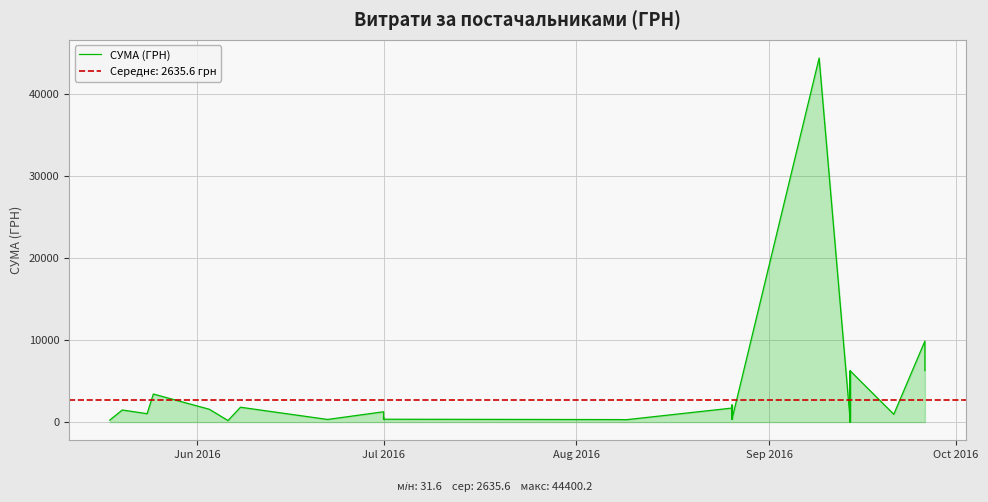

How many interior local valleys (lower than both neighbors) does the data have?

14